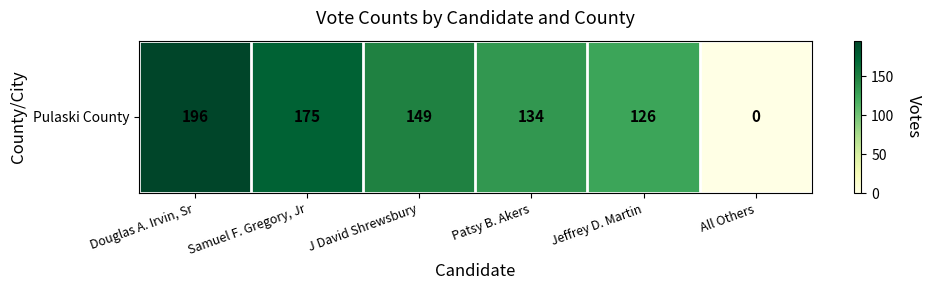

Rank the categories by value from highest to lowest.

Douglas A. Irvin, Sr, Samuel F. Gregory, Jr, J David Shrewsbury, Patsy B. Akers, Jeffrey D. Martin, All Others